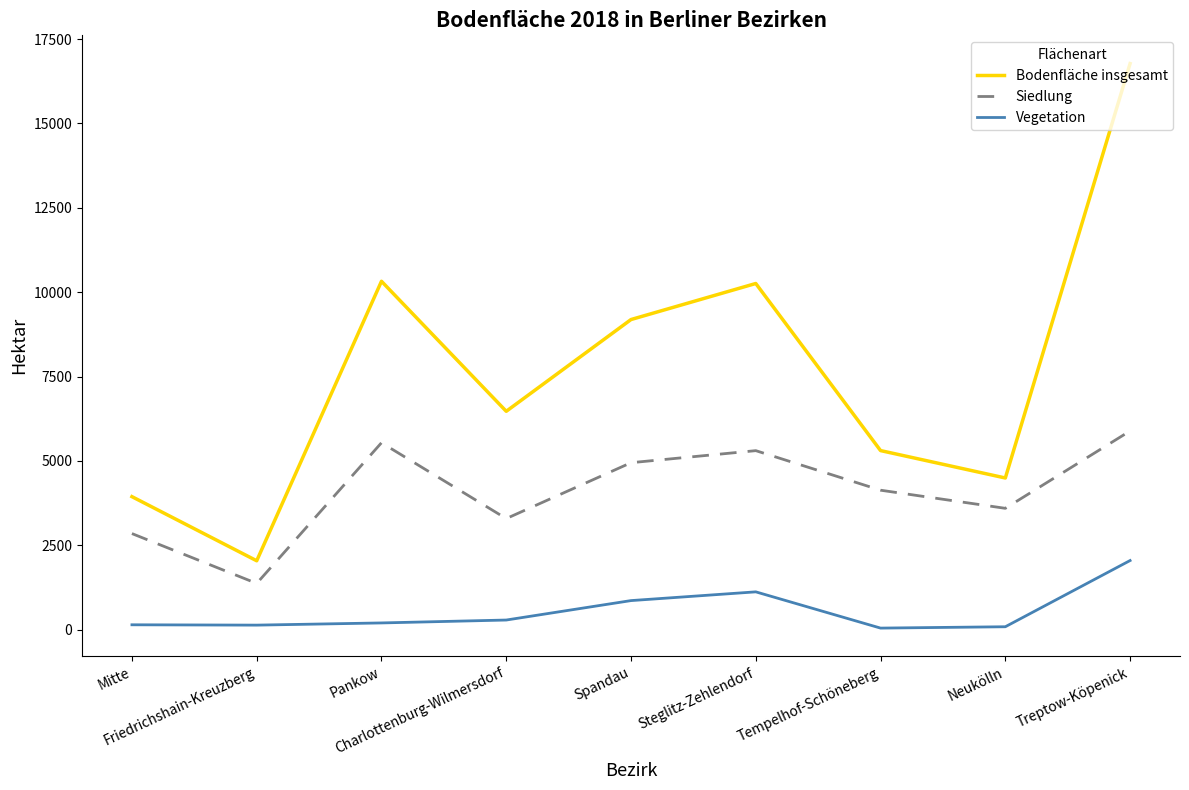

Which series has the widest spread of values?

Bodenfläche insgesamt